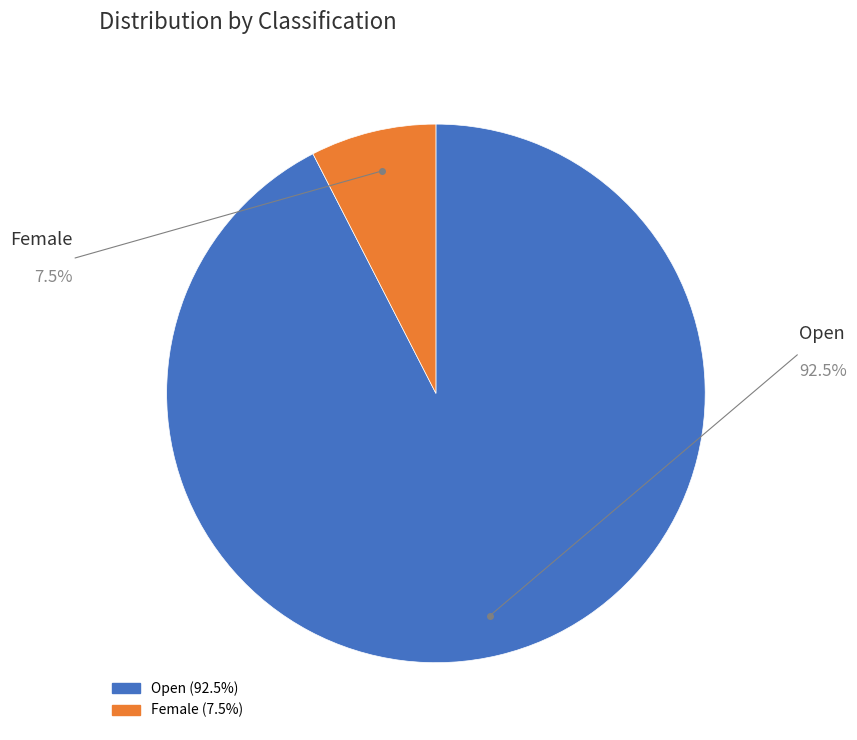

Do Female and Open together represent more than half of the pie?

Yes